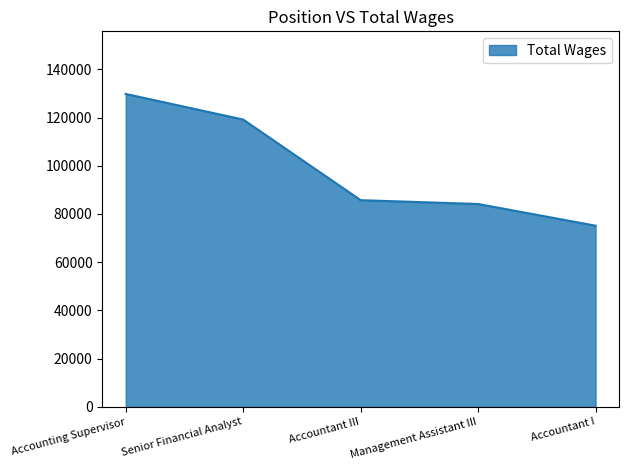

Reading left to right, extract all data points from this chart.

129778	119154	85722	84140	75145